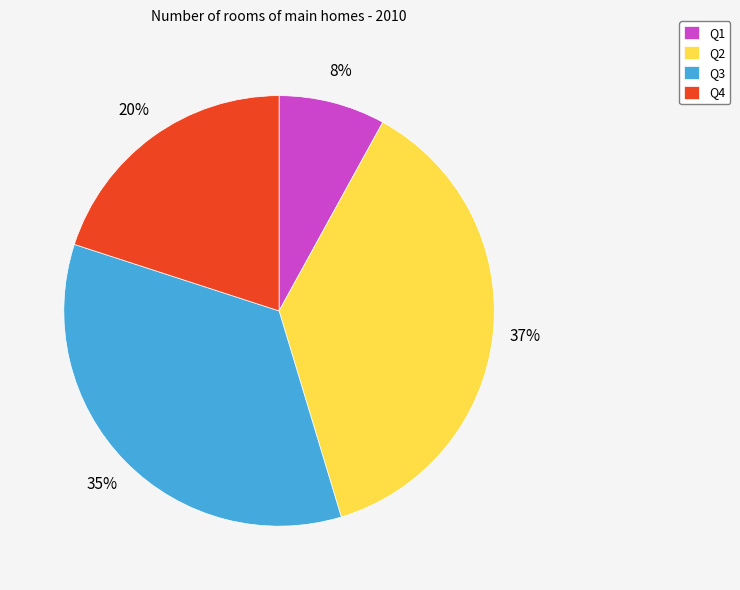

Does any single category account for the majority?

No